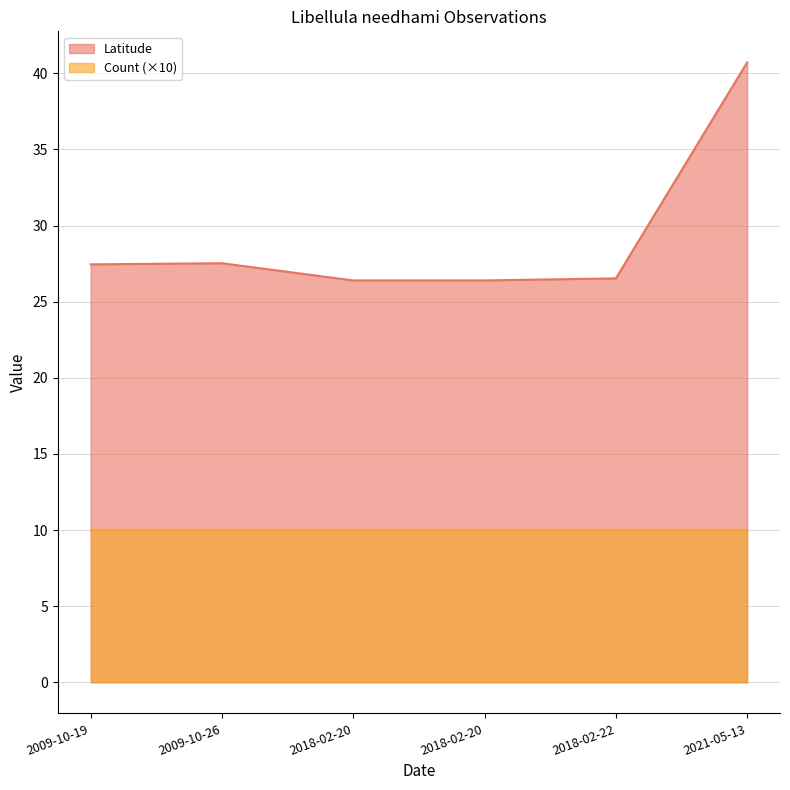

Approximately how many times larger is the value at 2009-10-19 compared to 2018-02-20?

1.0